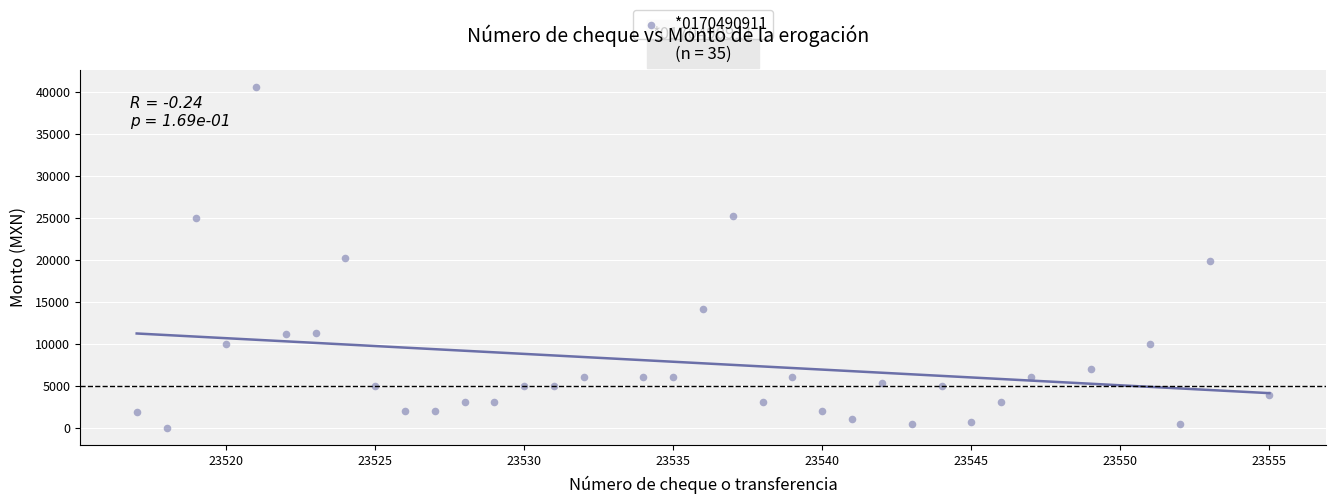

What is the range of X values (max minus min)?

38.0